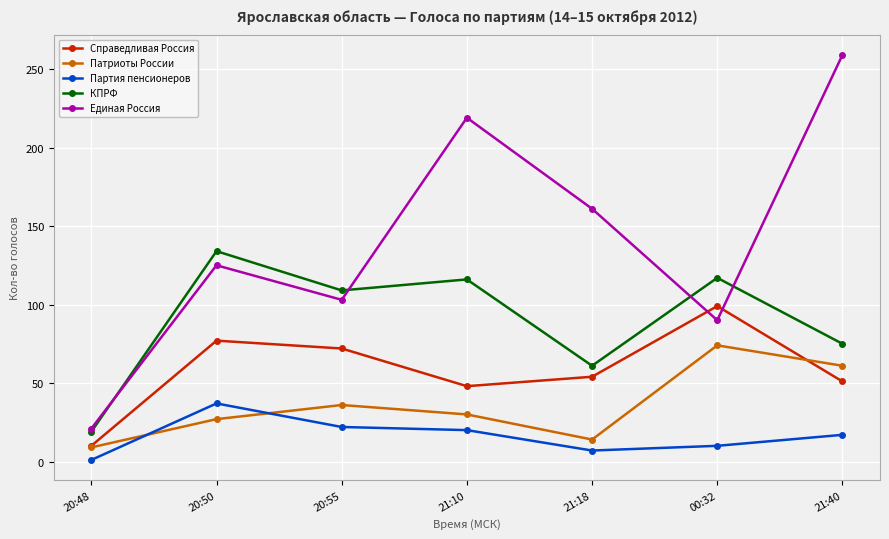

How many series are shown in this chart?

5